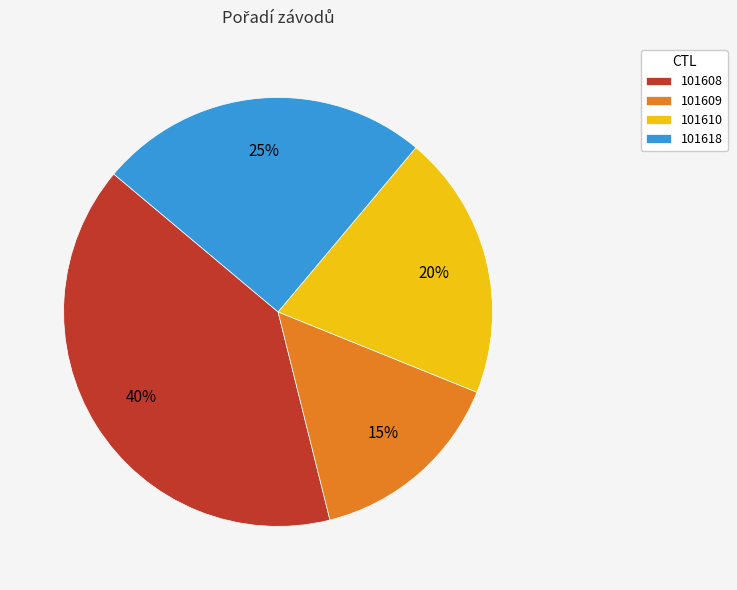

Does 101608 represent more than half of the total?

No